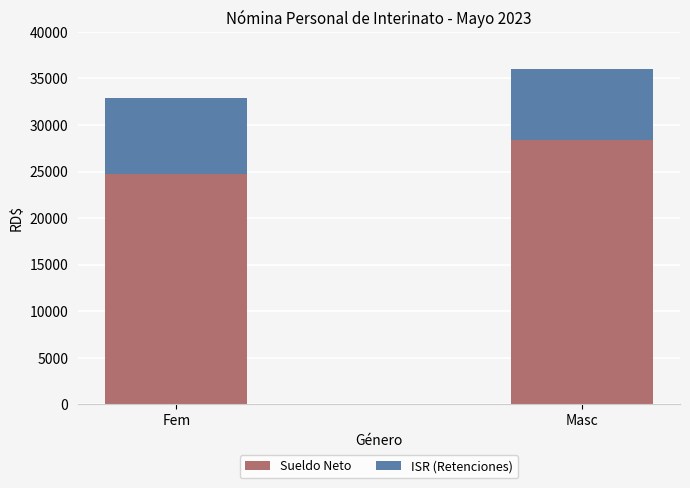

Count the number of categories in the chart.

2